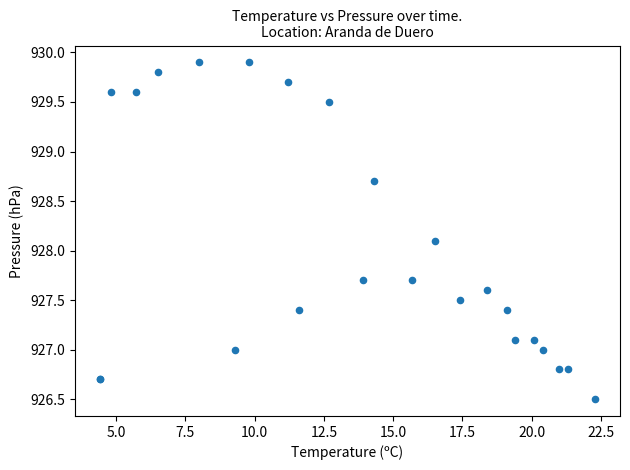

What Y value in the scatter plot is closest to 928?

928.1